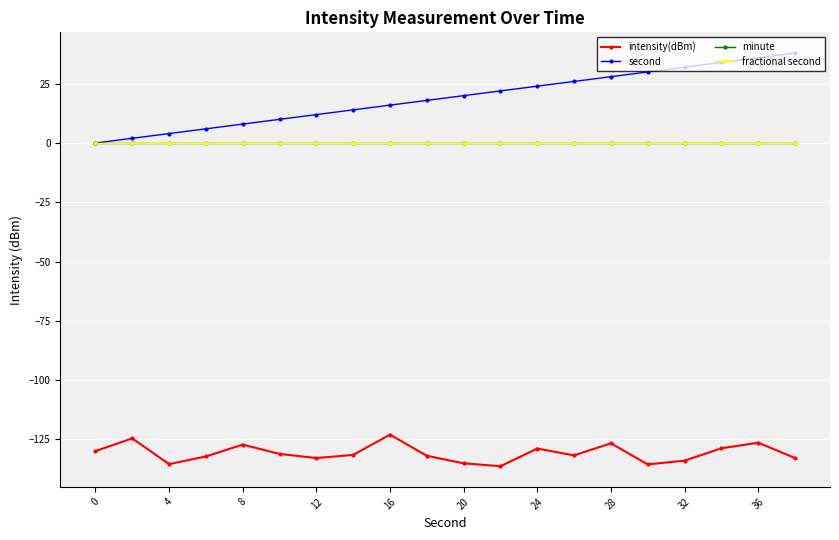

In intensity(dBm), how many points are lower than both neighbors (excluding endpoints)?

5